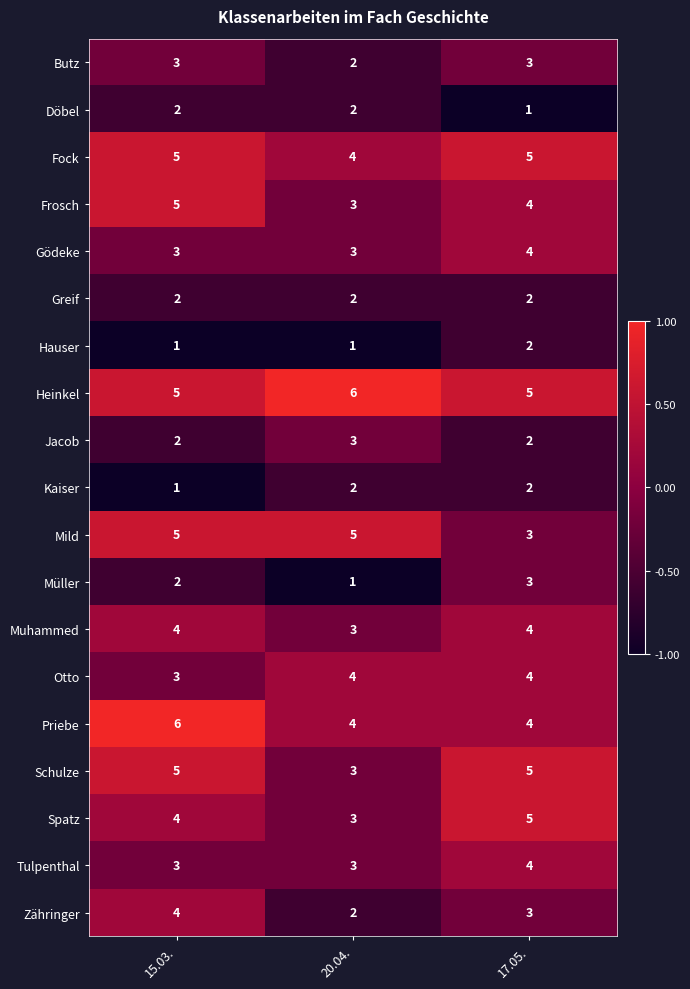

Which category has the highest value in the Spatz series?

17.05.